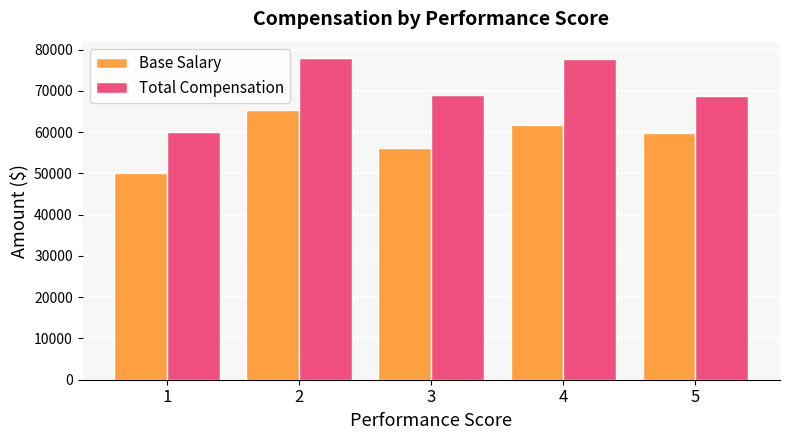

What is the approximate value of Base Salary at 3, to the nearest 100?

56100